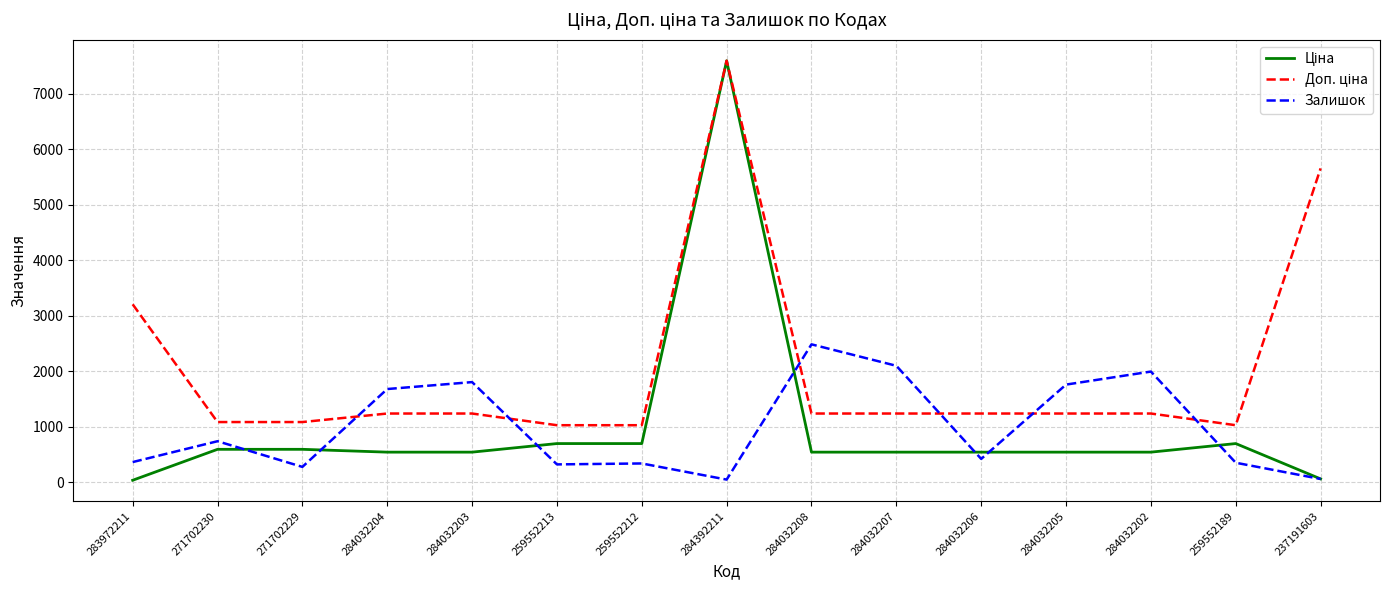

At which category is the sum across all series the highest?

284392211